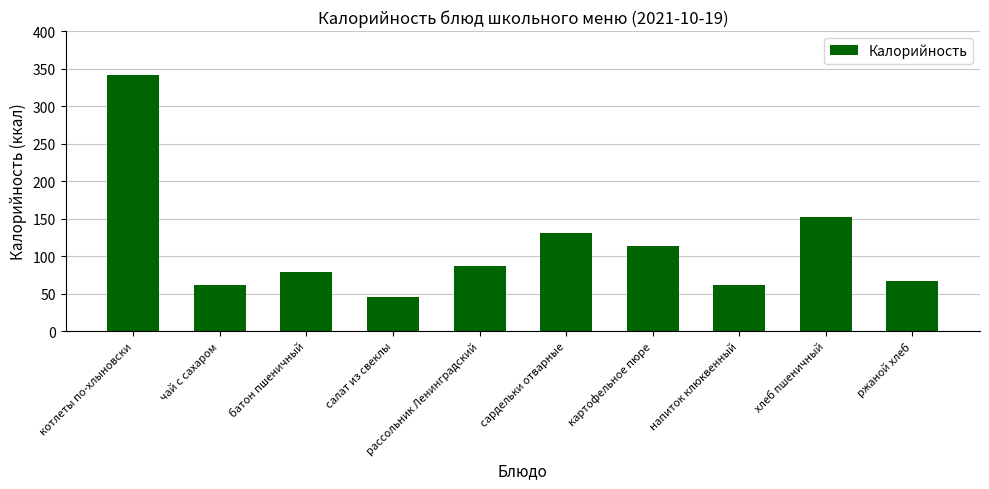

Approximately how many times larger is the value at картофельное пюре compared to котлеты по-хлыновски?

0.3